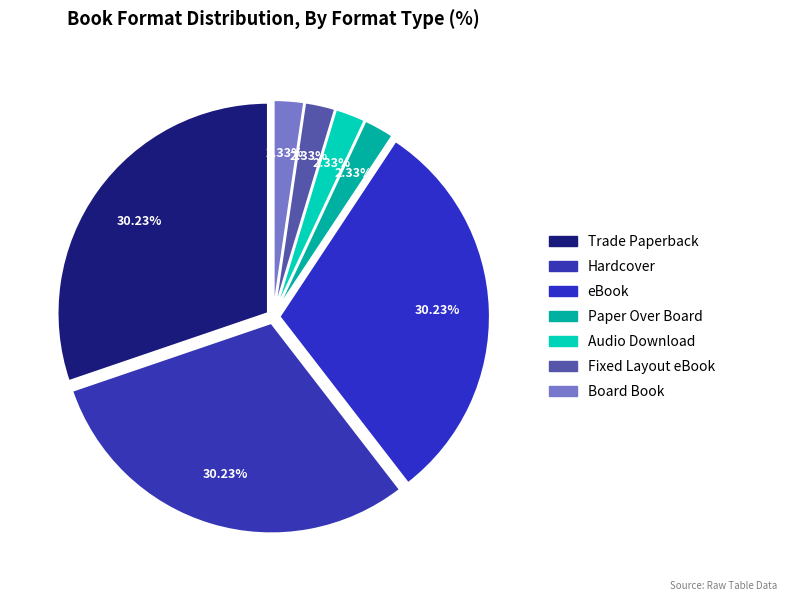

The Fixed Layout eBook slice represents 1% of the pie. True or false?

False